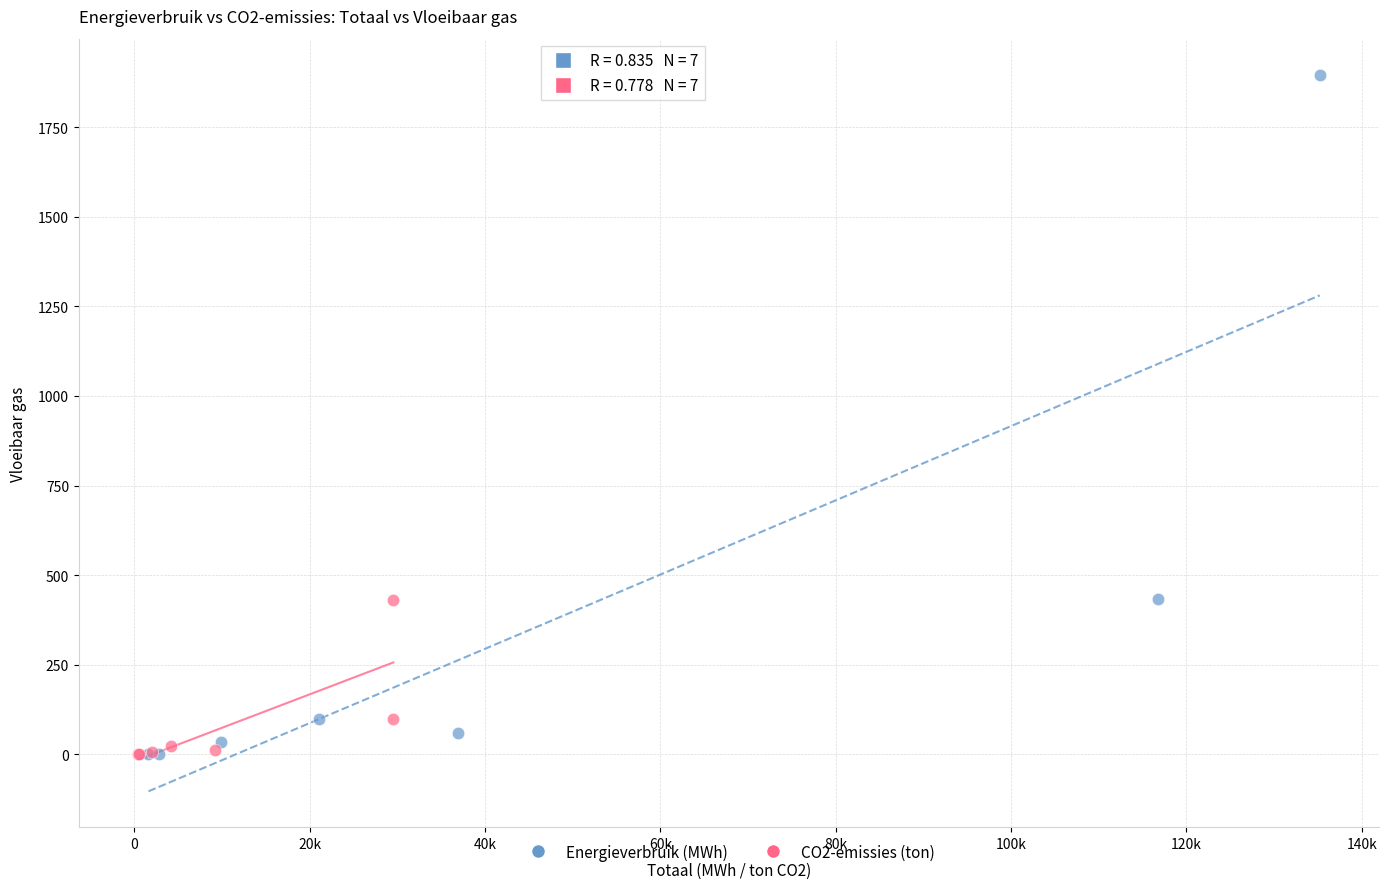

Which series contains the highest Y value?

Energieverbruik (MWh)